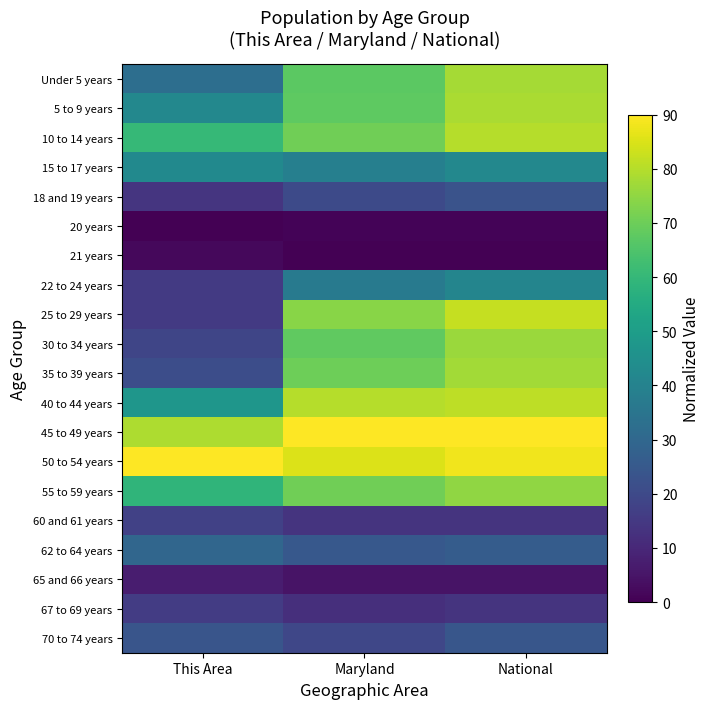

Reading left to right, what are all the values shown in this chart?

Under 5 years: This Area=32.5	Maryland=67.2	National=77.7
5 to 9 years: This Area=41.9	Maryland=67.8	National=78.4
10 to 14 years: This Area=60.1	Maryland=70.7	National=80.0
15 to 17 years: This Area=42.8	Maryland=38.7	National=42.2
18 and 19 years: This Area=13.8	Maryland=20.2	National=23.2
20 years: This Area=0.0	Maryland=0.8	National=0.8
21 years: This Area=1.8	Maryland=0.0	National=0.0
22 to 24 years: This Area=15.1	Maryland=37.0	National=41.0
25 to 29 years: This Area=15.1	Maryland=74.1	National=82.1
30 to 34 years: This Area=18.7	Maryland=68.2	National=76.5
35 to 39 years: This Area=21.4	Maryland=70.3	National=77.6
40 to 44 years: This Area=47.2	Maryland=79.8	National=81.1
45 to 49 years: This Area=78.9	Maryland=90.0	National=90.0
50 to 54 years: This Area=90.0	Maryland=85.1	National=88.0
55 to 59 years: This Area=58.8	Maryland=70.4	National=75.1
60 and 61 years: This Area=17.4	Maryland=13.5	National=13.5
62 to 64 years: This Area=29.9	Maryland=24.7	National=26.2
65 and 66 years: This Area=7.1	Maryland=4.8	National=4.7
67 to 69 years: This Area=16.0	Maryland=12.0	National=13.5
70 to 74 years: This Area=23.6	Maryland=19.3	National=24.1